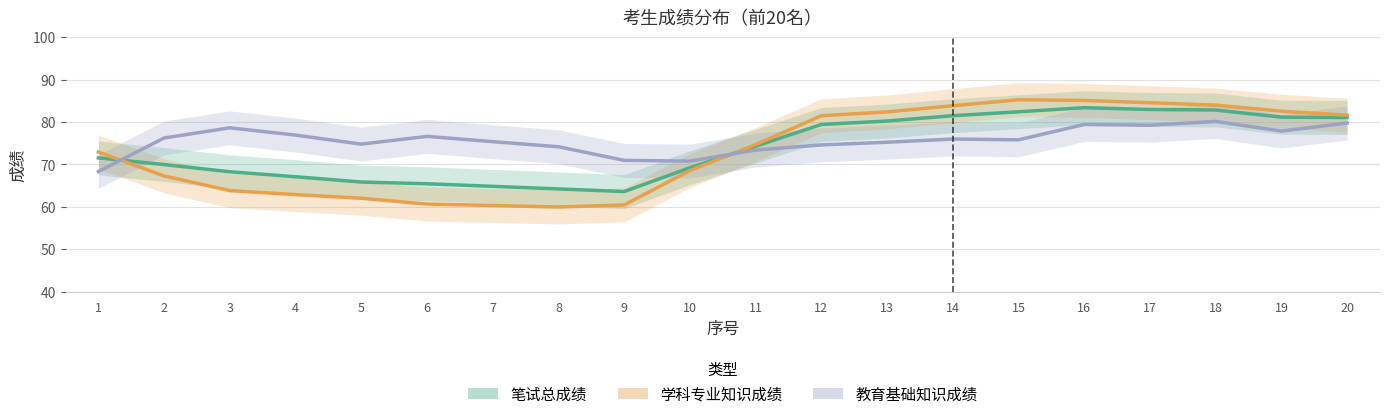

Is this an area chart (filled region under the line)?

No